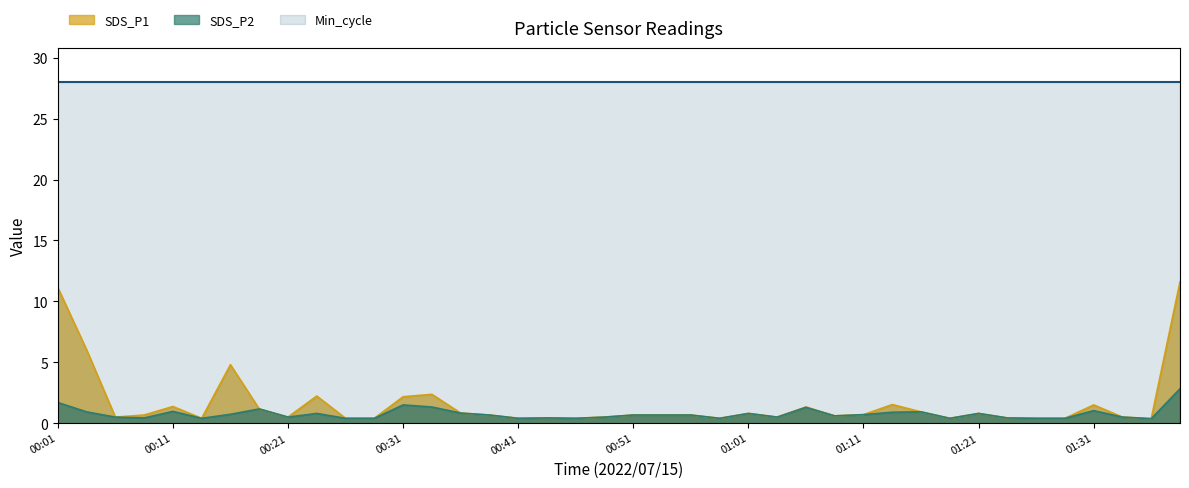

Read the SDS_P1 value at 01:11.

0.7